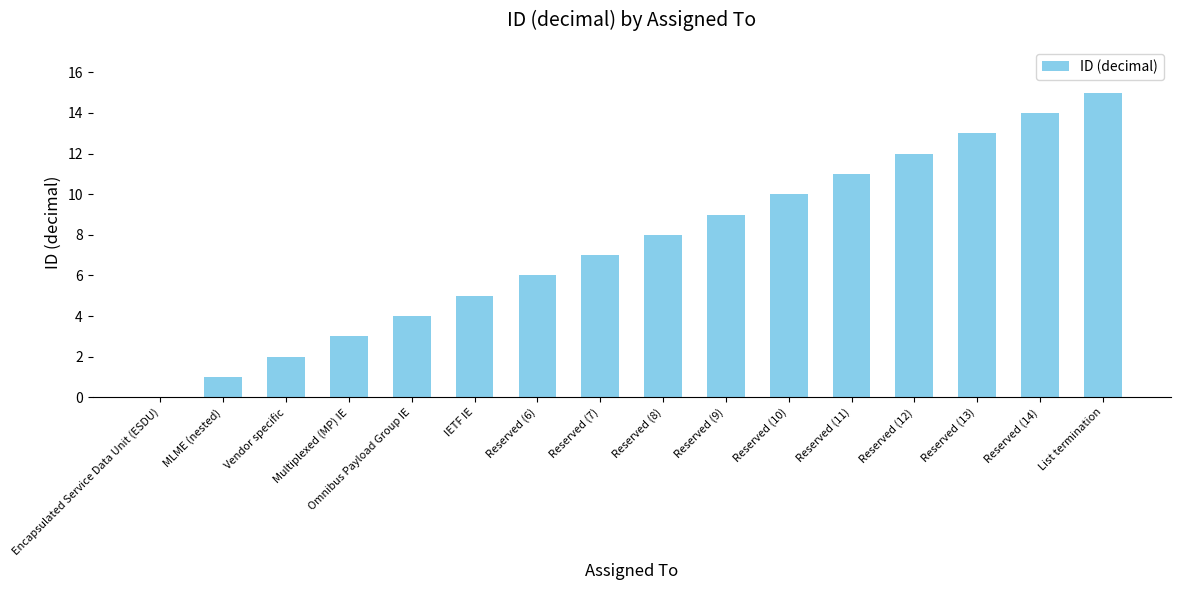

What is the maximum value shown in the chart?

15